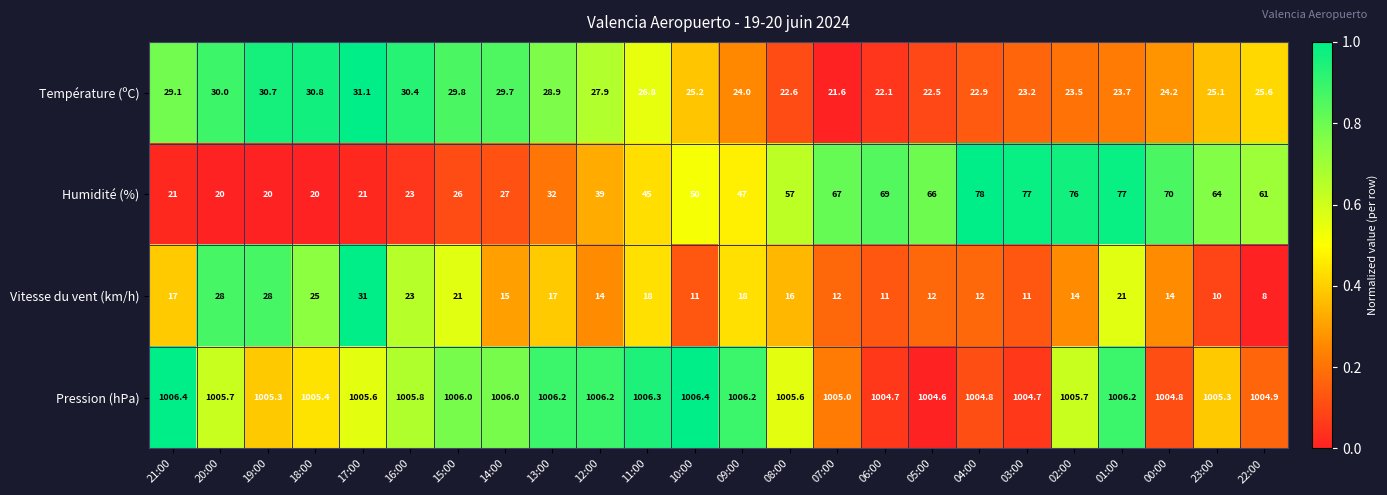

Is it true that Vitesse du vent (km/h) equals 14.0 at 02:00?

True